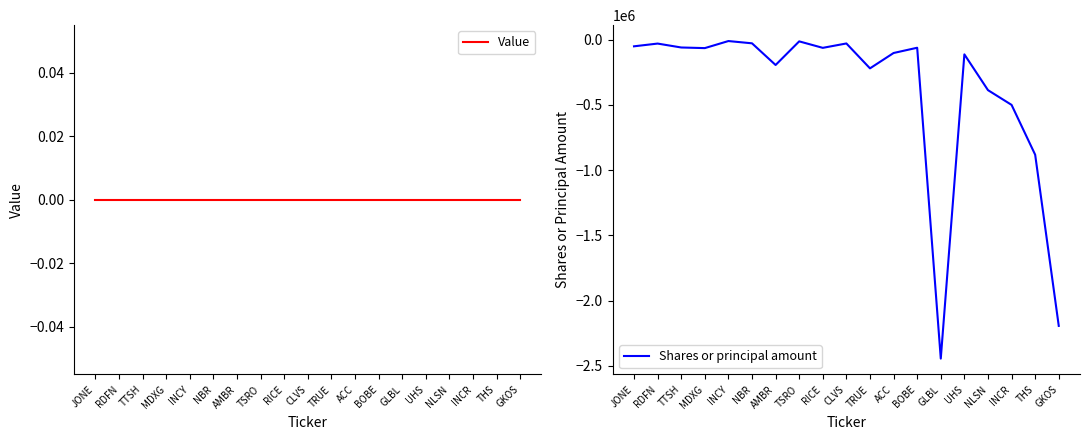

True or false: Value and Shares or principal amount cross at least once.

False